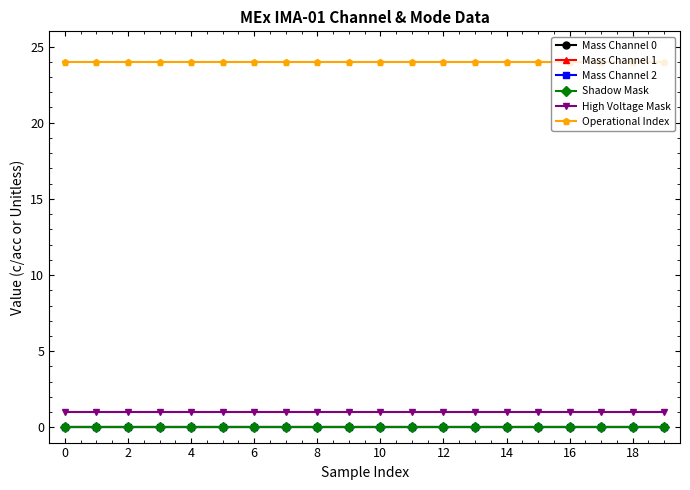

Does the chart have visible grid lines?

No